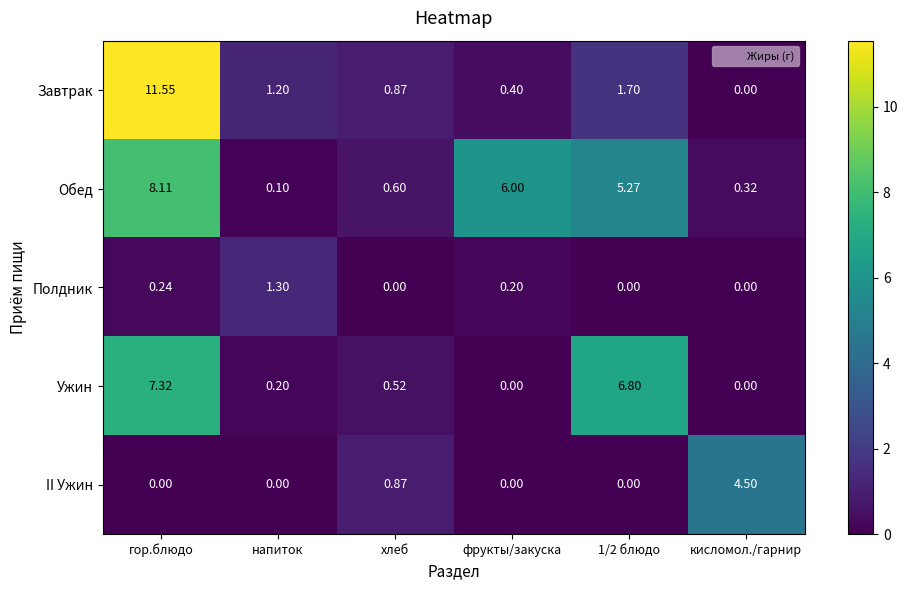

Which series changed the most between напиток and 1/2 блюдо?

Ужин